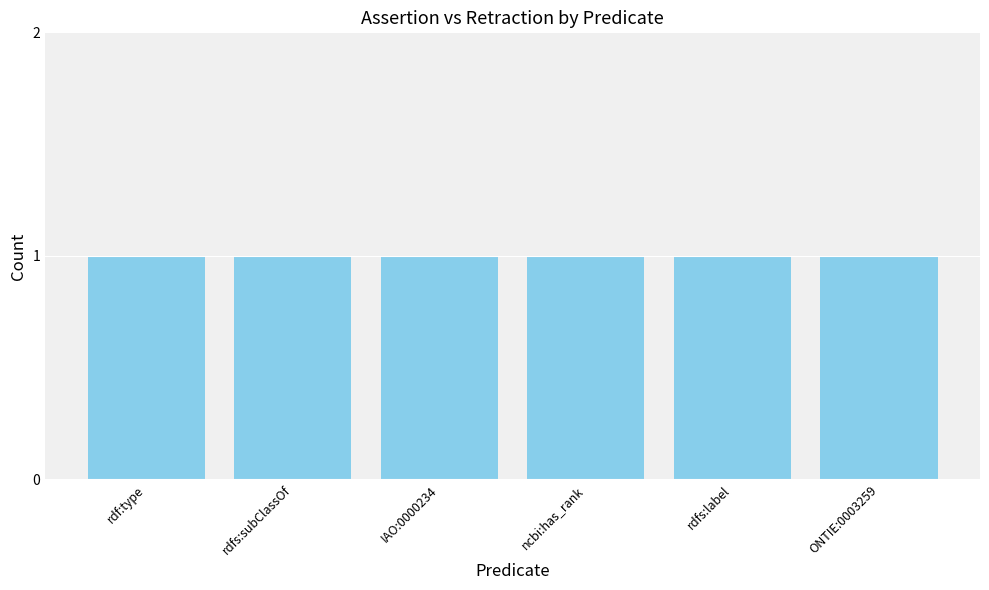

Read the assertion value at IAO:0000234.

1